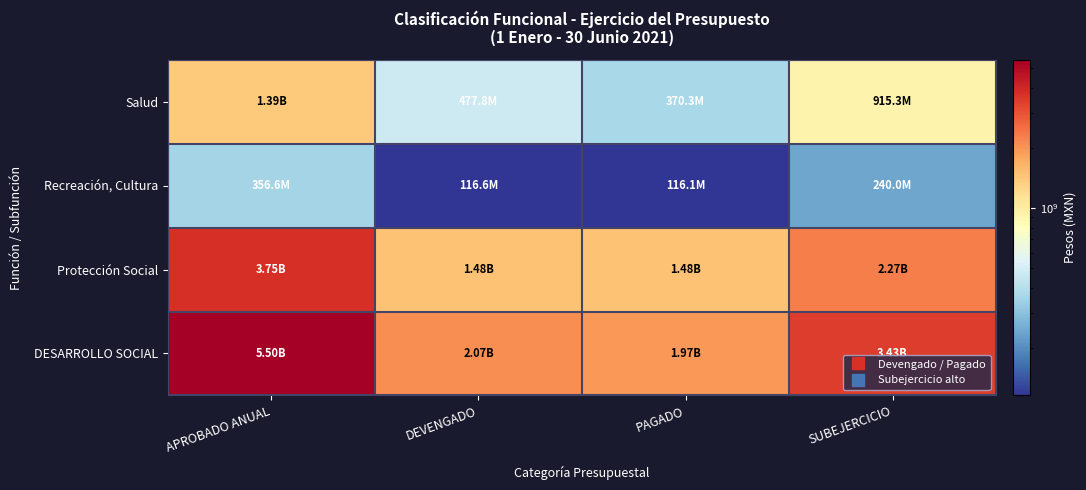

What is the difference between the highest and lowest values at APROBADO ANUAL?

5144696424